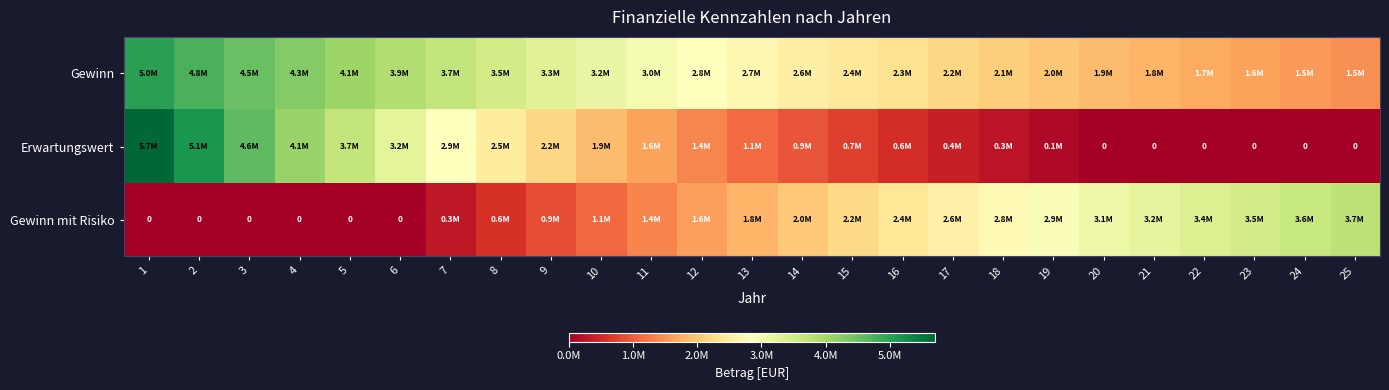

What is the sum of all Erwartungswert values?

43018310.7